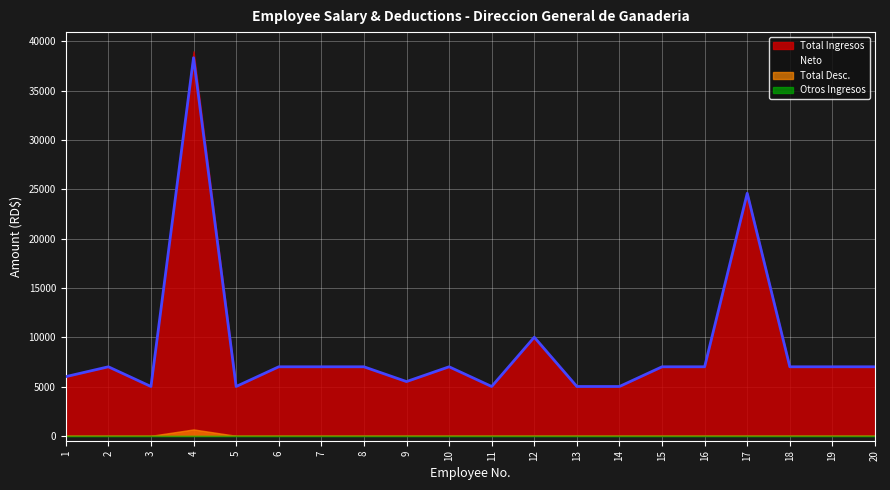

True or false: Otros Ingresos and Neto cross at least once.

False